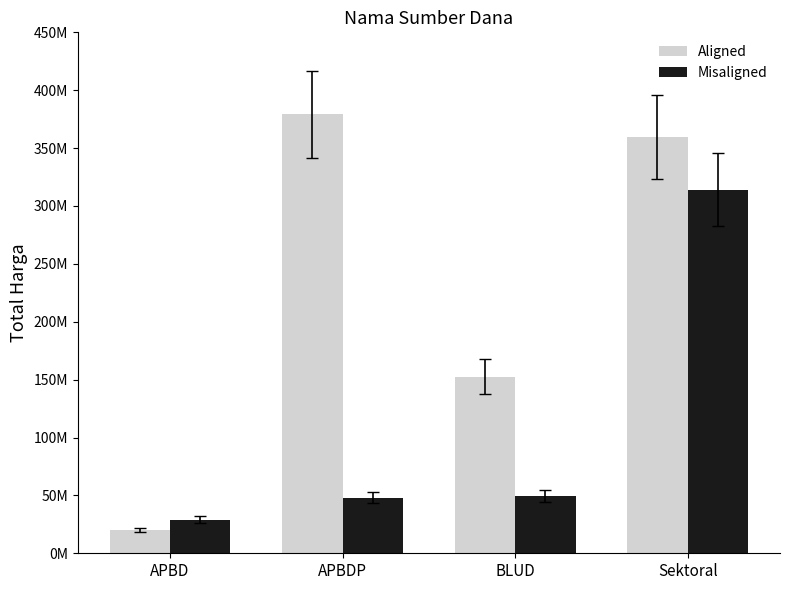

What are all the series names shown in the legend?

Aligned, Misaligned